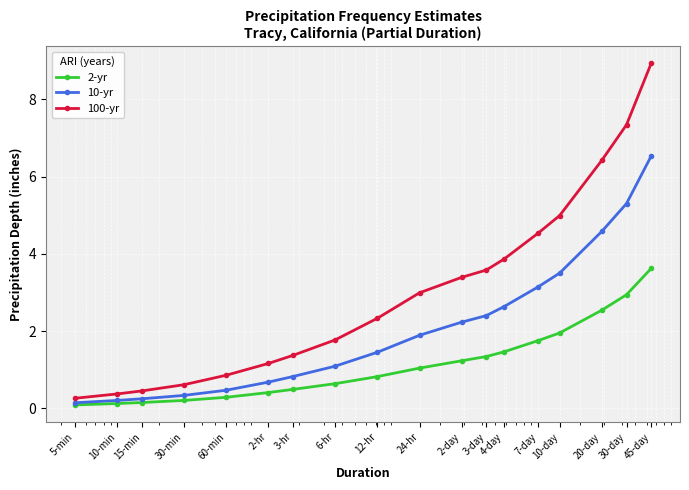

Rank the series by their average value, from lowest to highest.

2-yr, 10-yr, 100-yr